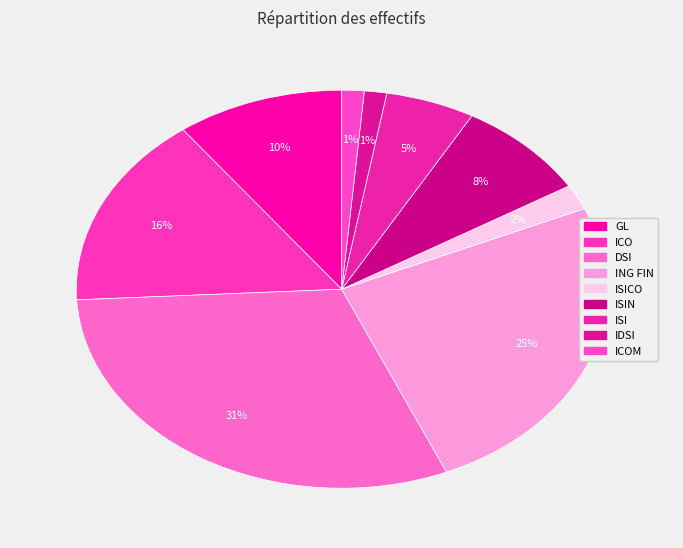

How many segments does this pie chart have?

9